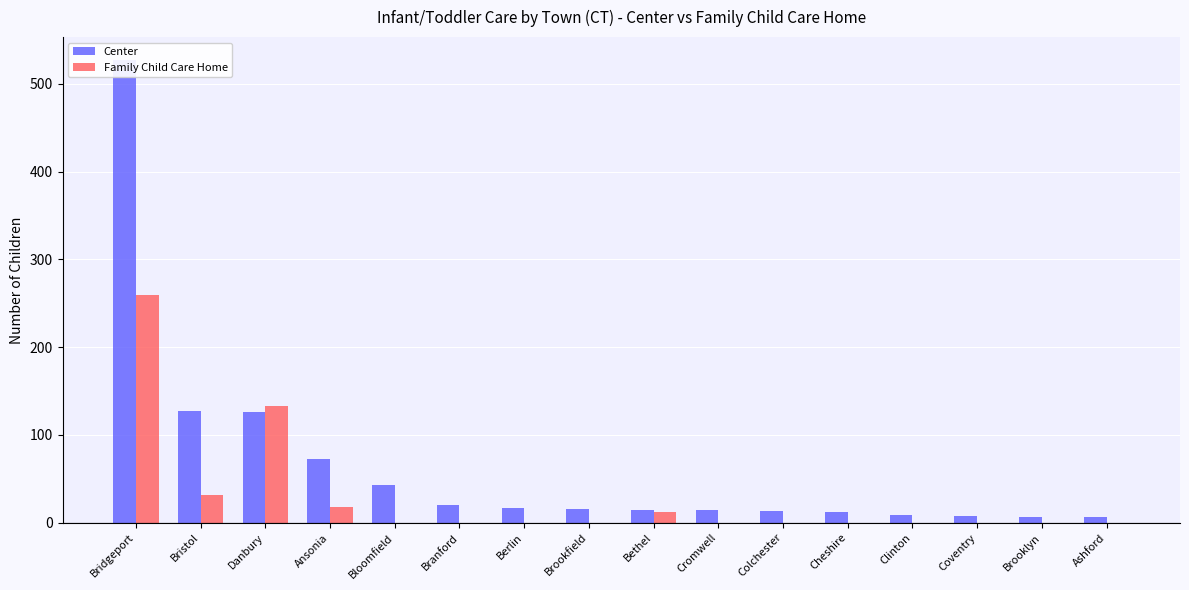

Reading left to right, extract all data points from this chart.

Center: 527	127	126	73	43	20	17	16	15	14	13	12	9	8	7	6
Family Child Care Home: 260	32	133	18	0	0	0	0	12	0	0	0	0	0	0	0